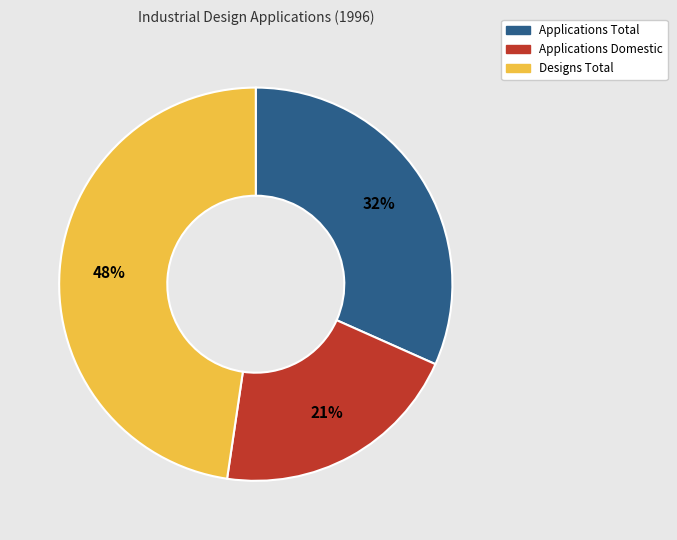

How many segments does this pie chart have?

3